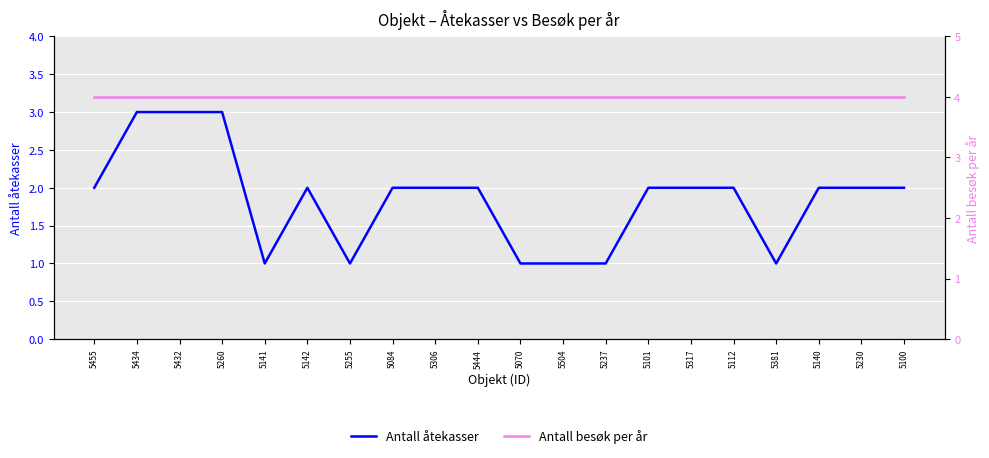

Is it true that Antall åtekasser equals 1 at 5070?

True